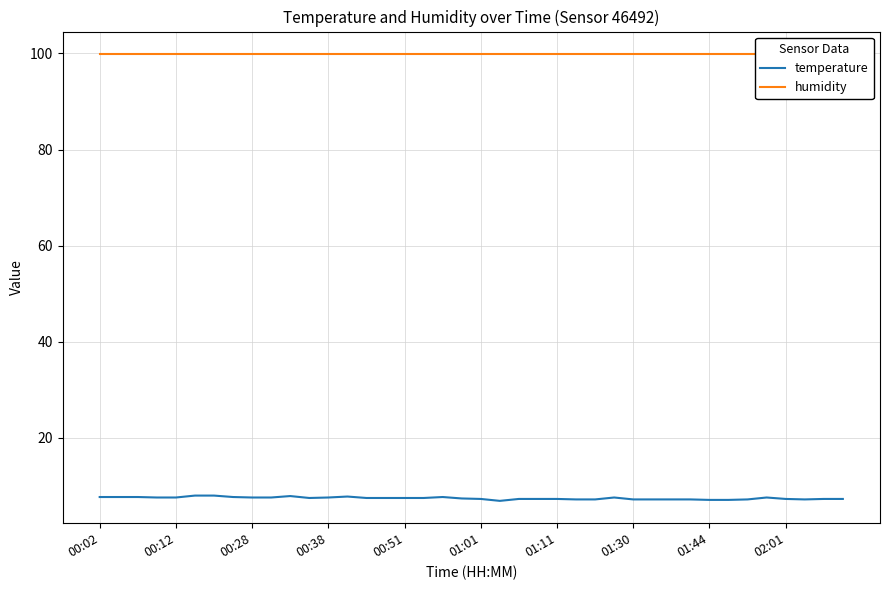

True or false: humidity has more than 0 interior local peaks.

False